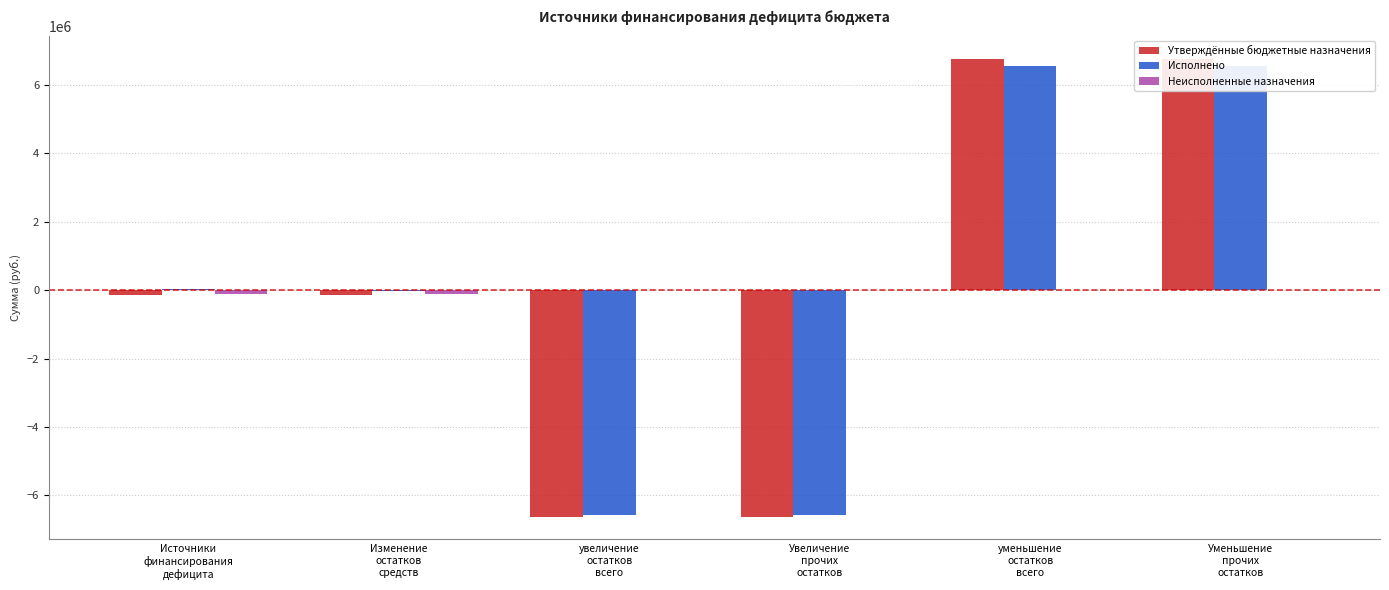

Which category has the highest value across all series?

уменьшение
остатков
всего